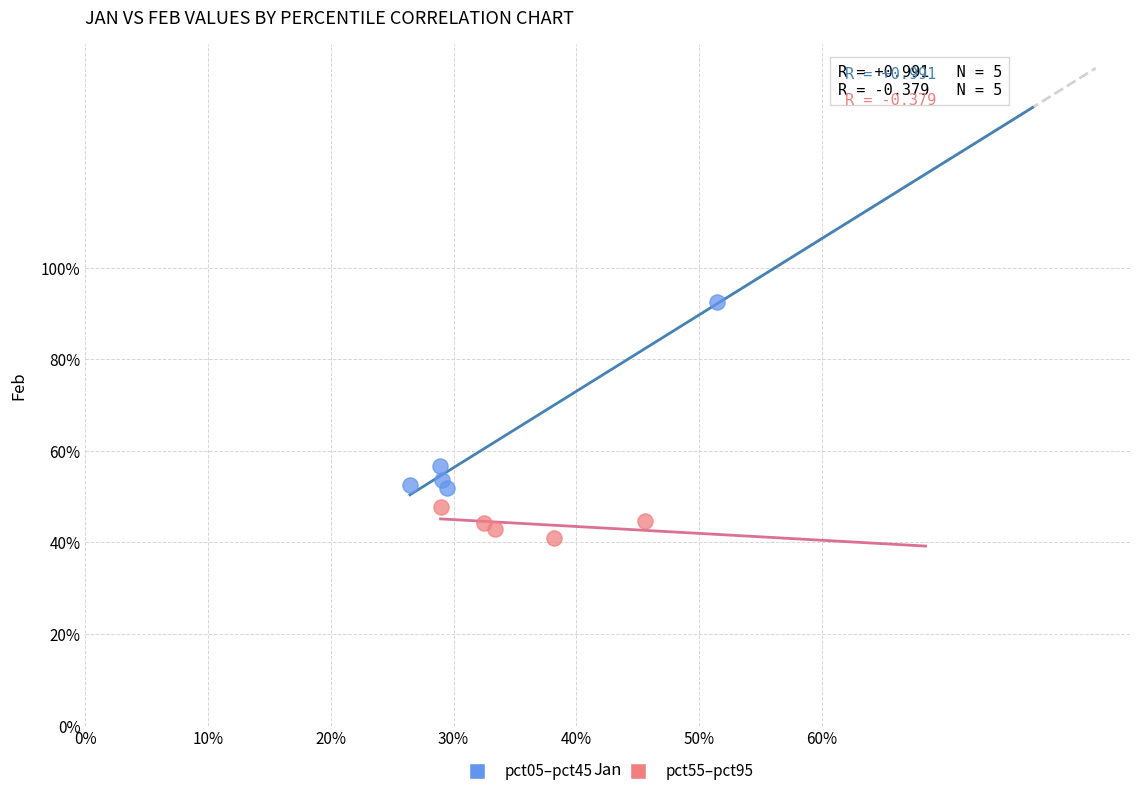

What are all the series names shown in the legend?

pct05–pct45, pct55–pct95